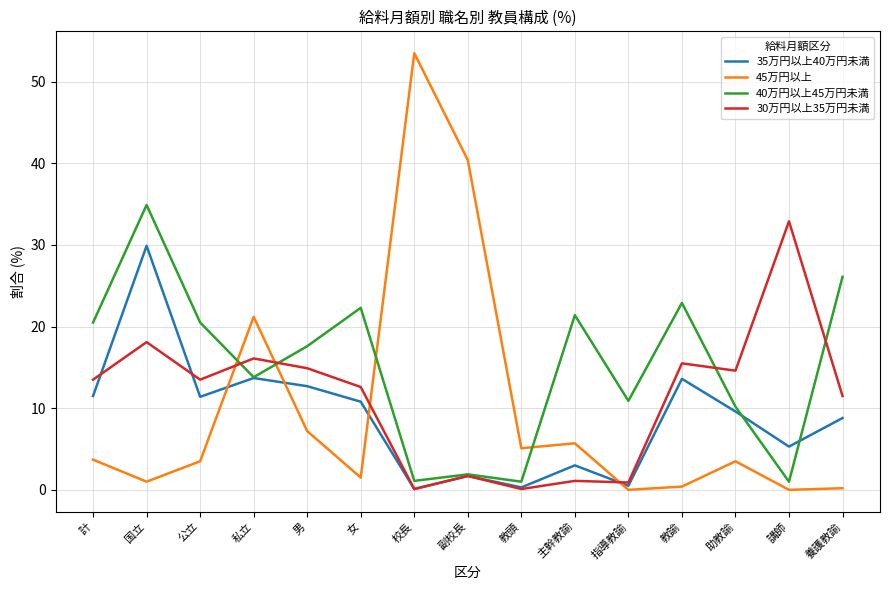

Count the number of categories in the chart.

15